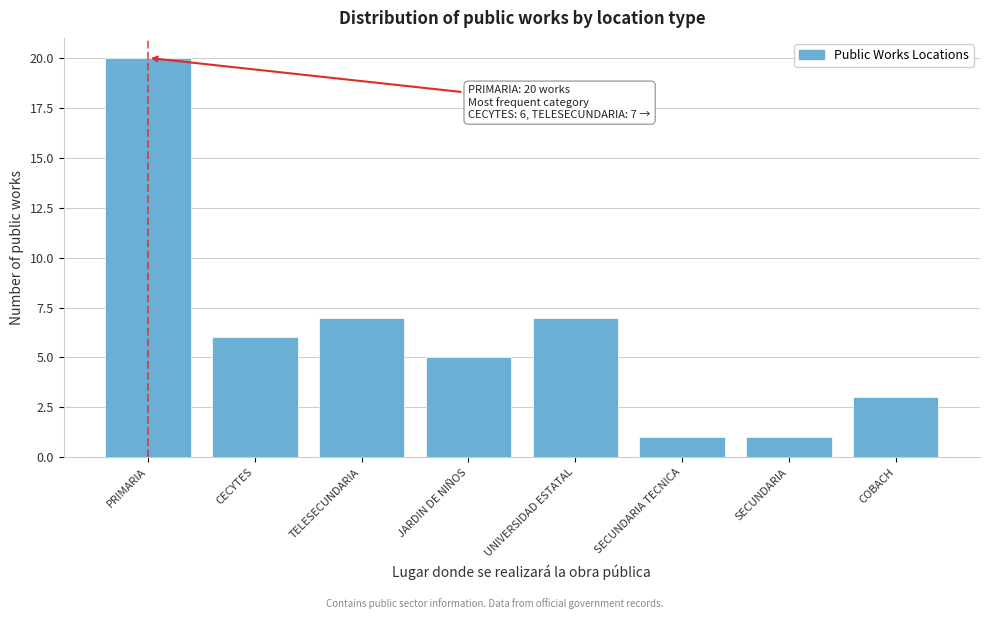

Reading right to left, transcribe all the data shown in this chart.

COBACH=3	SECUNDARIA=1	SECUNDARIA TECNICA=1	UNIVERSIDAD ESTATAL=7	JARDIN DE NIÑOS=5	TELESECUNDARIA=7	CECYTES=6	PRIMARIA=20